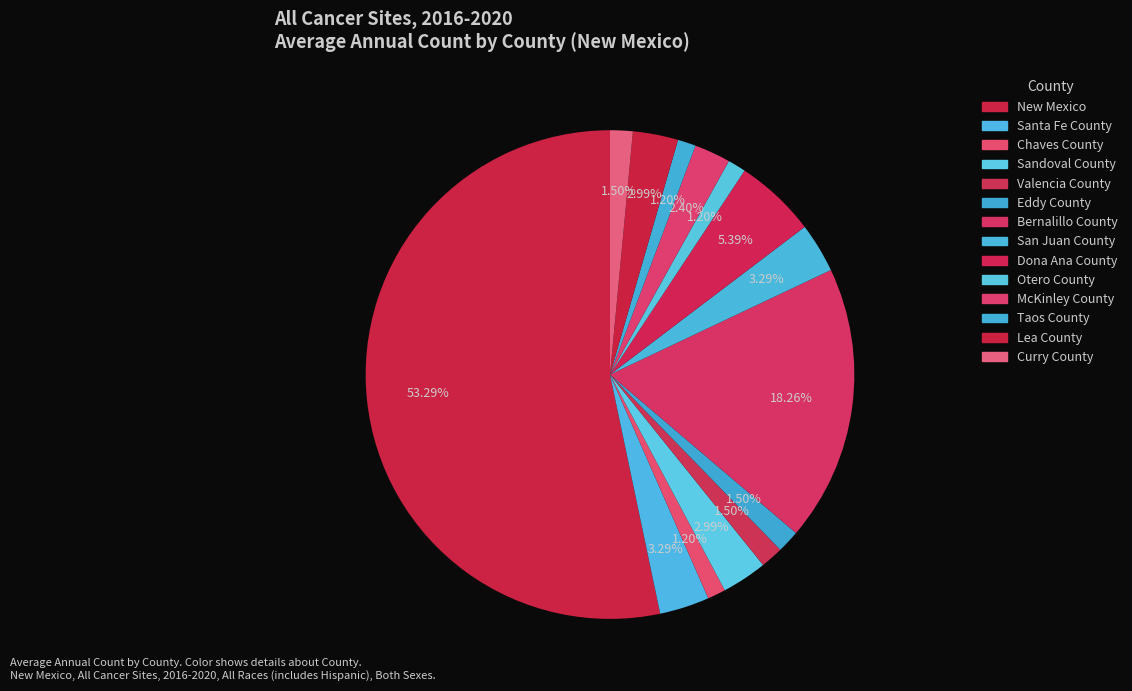

To the nearest percent, what is the average slice percentage?

7%